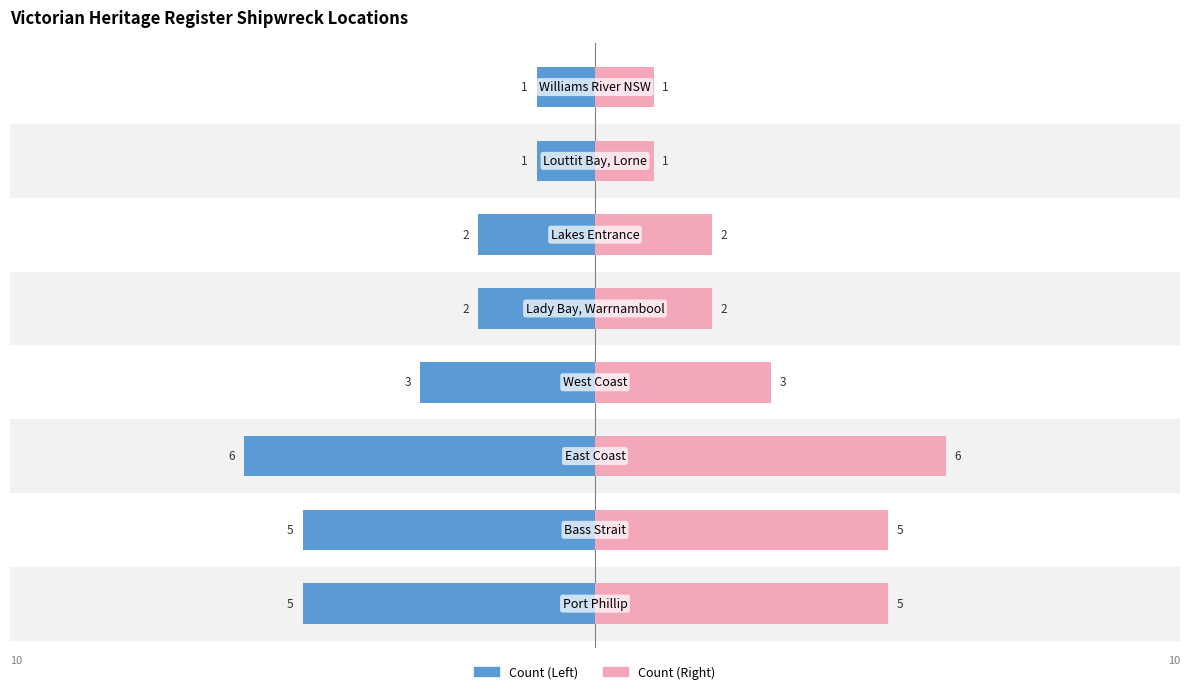

How many data points in Count (Right) are less than 3?

4